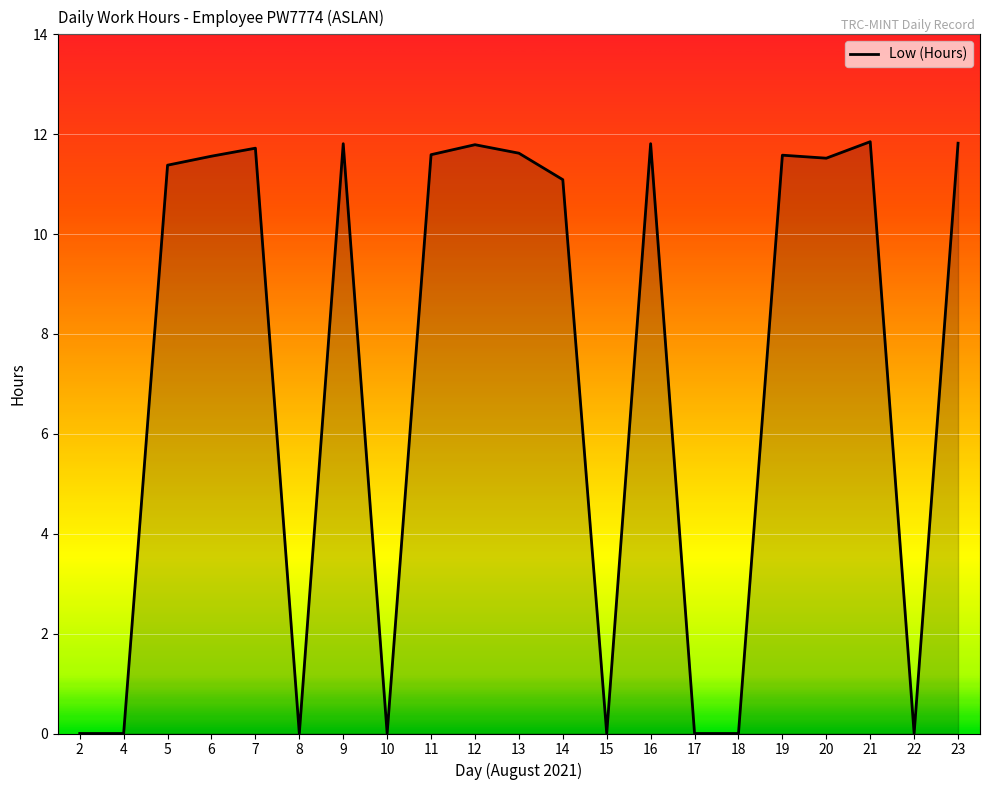

Is it true that the value at 22 is 0.0?

True